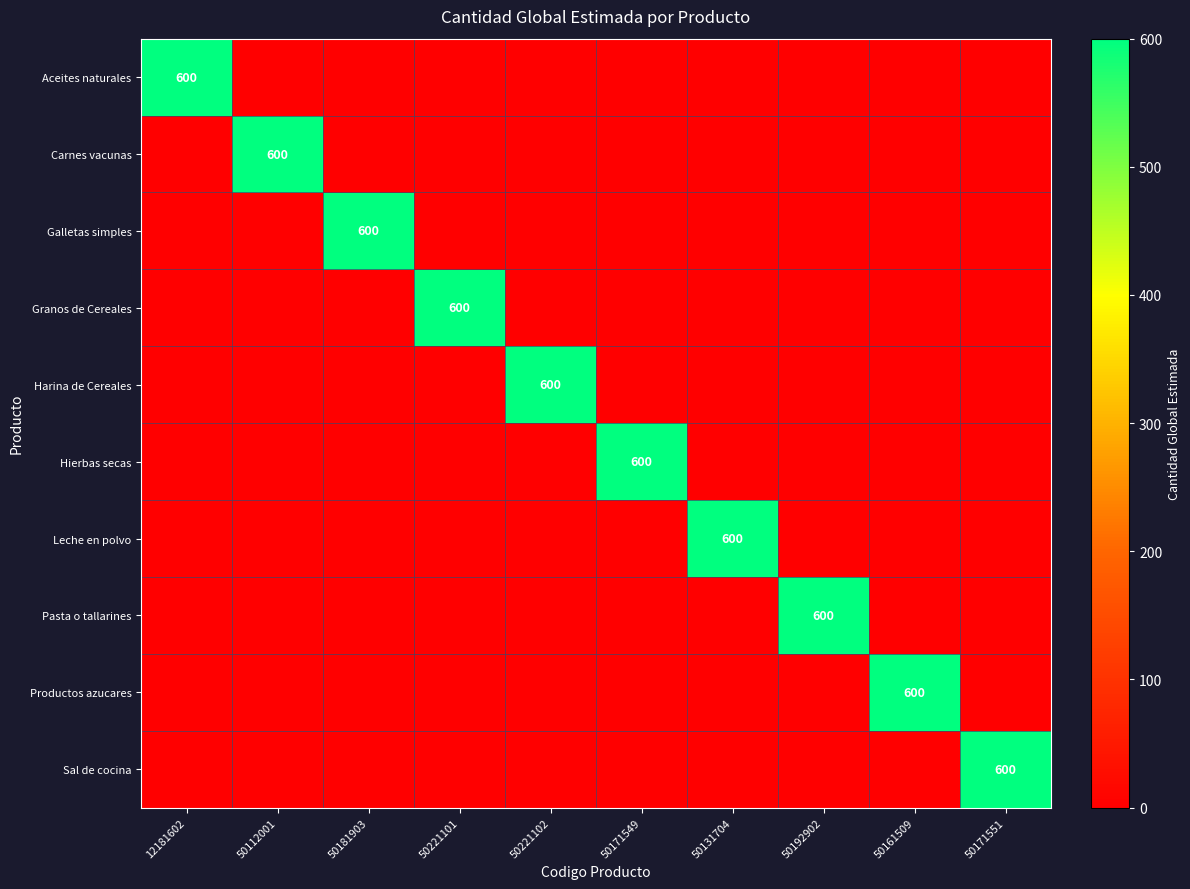

True or false: Productos azucares has a value of 600 at 50161509.

True